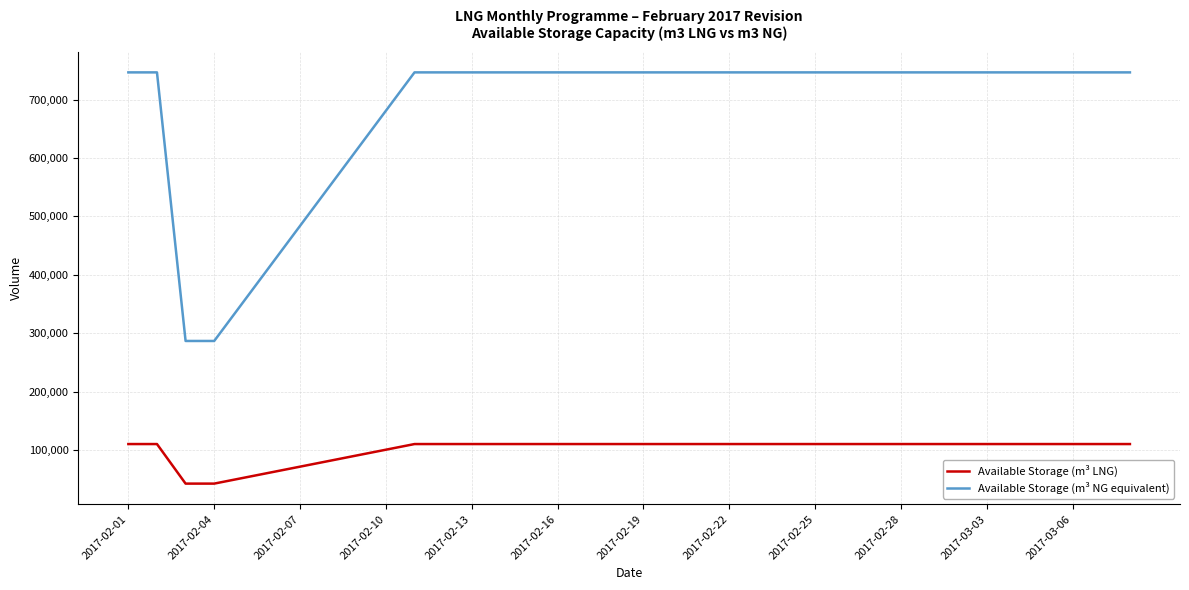

What is the minimum value shown in the chart?

42214.0